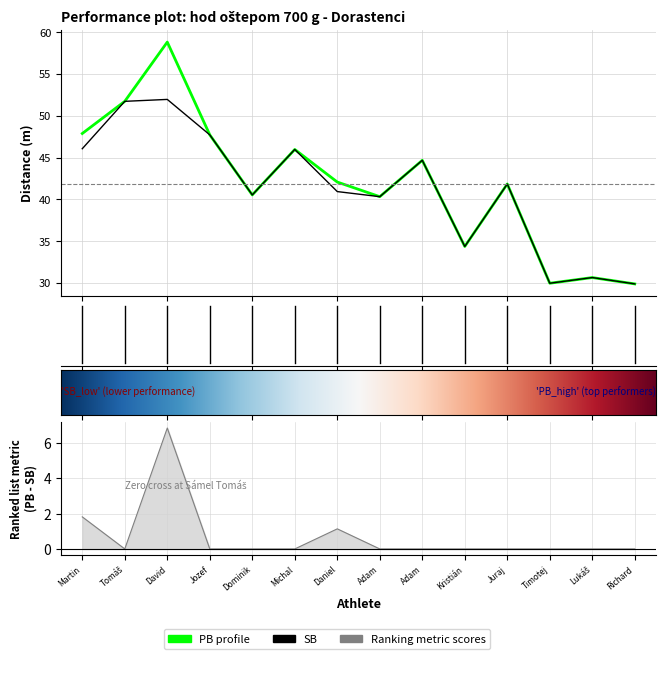

Is it true that SB equals 54.8 at Kristián?

False